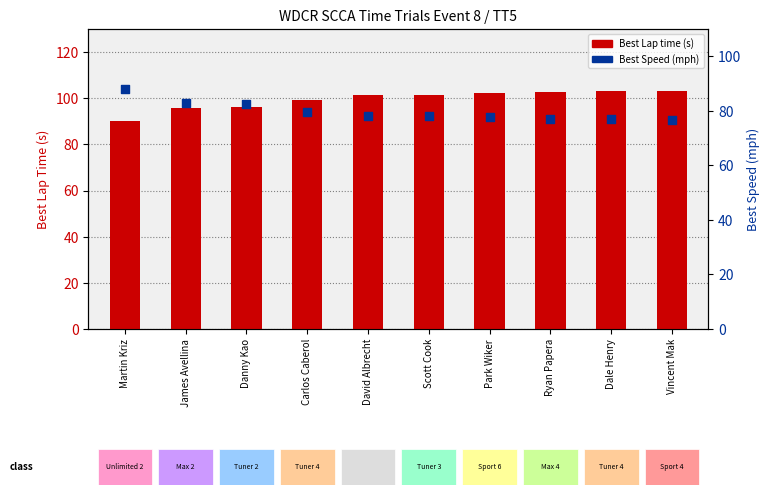

Is the value of Best Lap time at Martin Kriz greater than the value of Best Speed at Carlos Caberol?

Yes